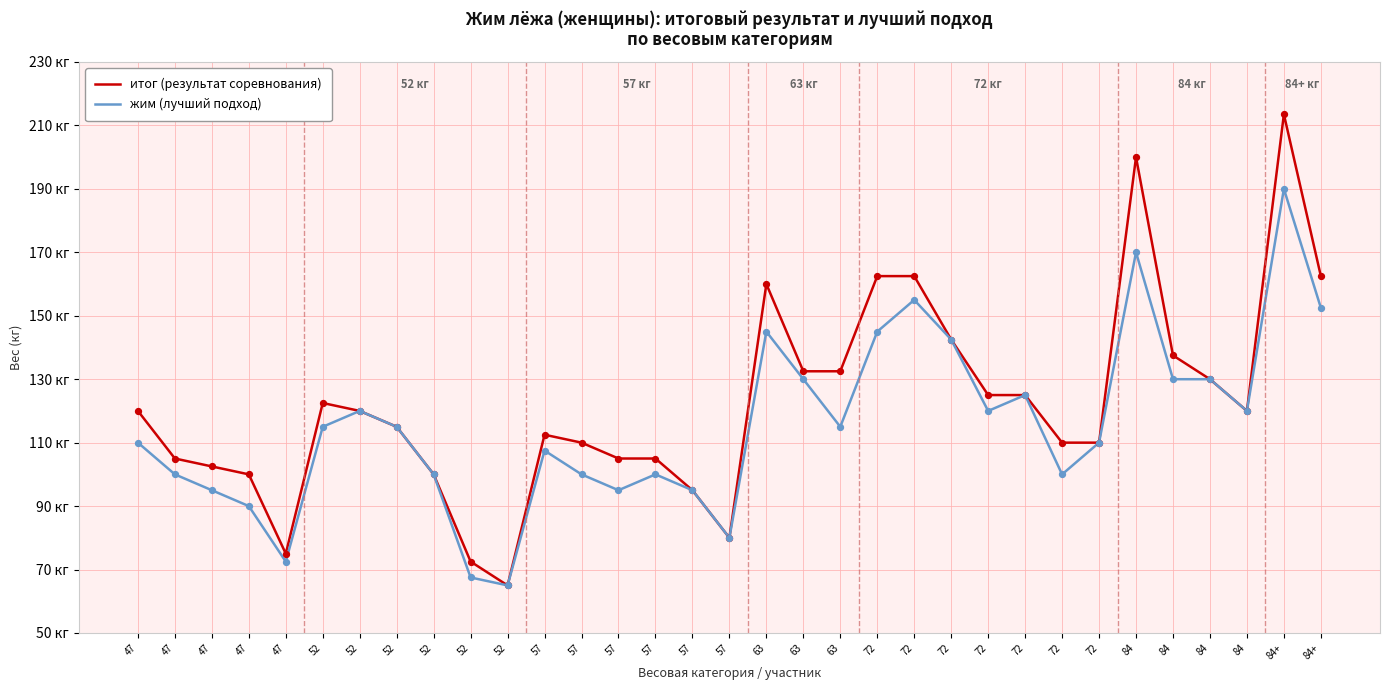

At which category is the sum across all series the highest?

84+